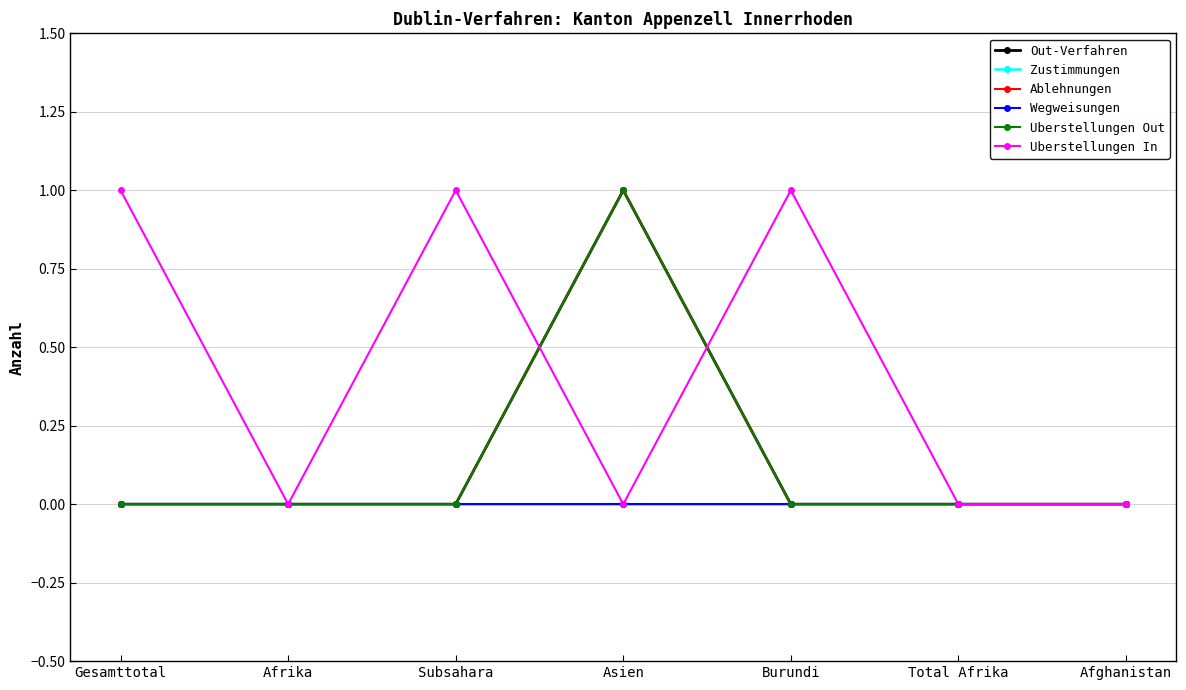

Does the chart have visible grid lines?

Yes